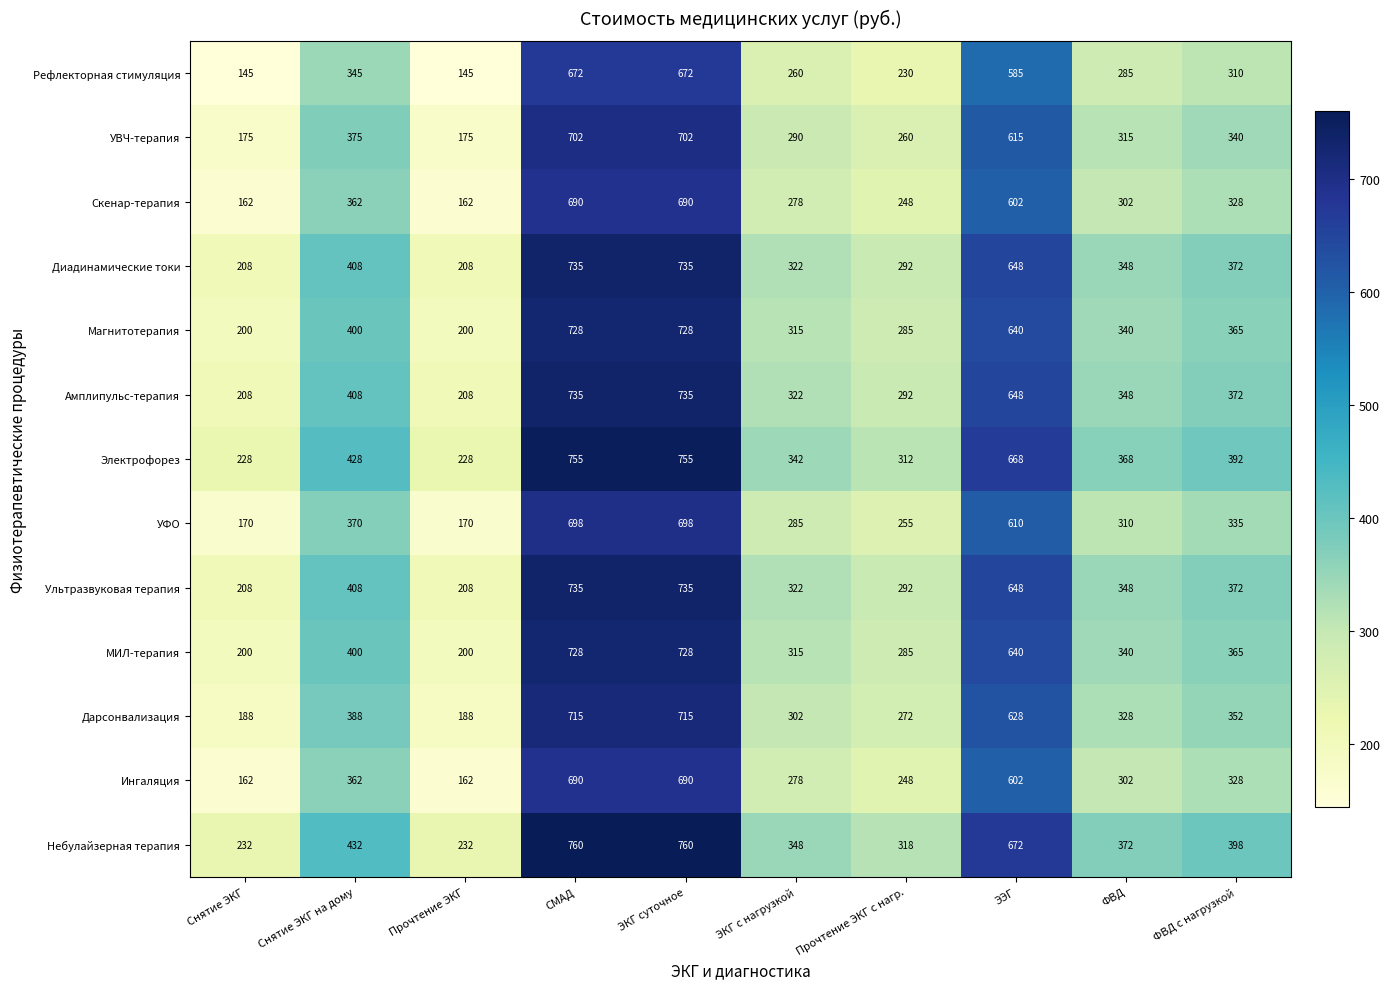

What is the difference between the Электрофорез values at ЭКГ с нагрузкой and Снятие ЭКГ на дому?

86